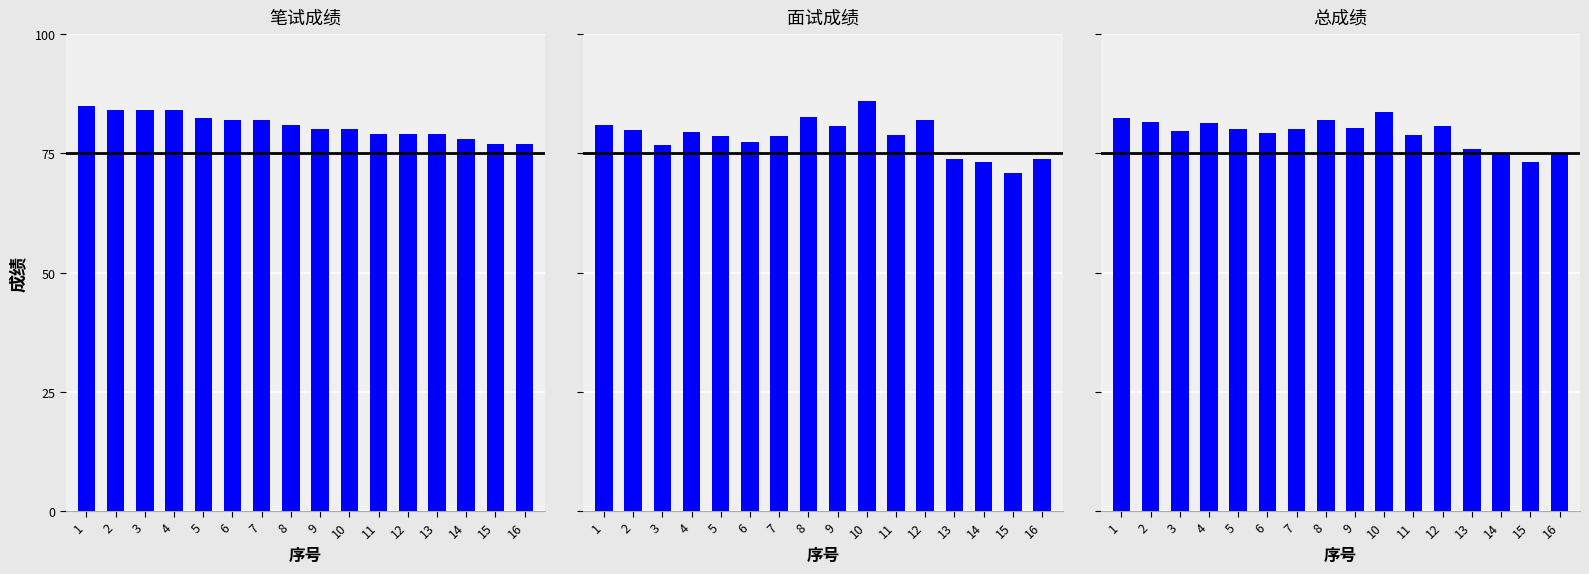

At how many categories does at least one series exceed 72?

16